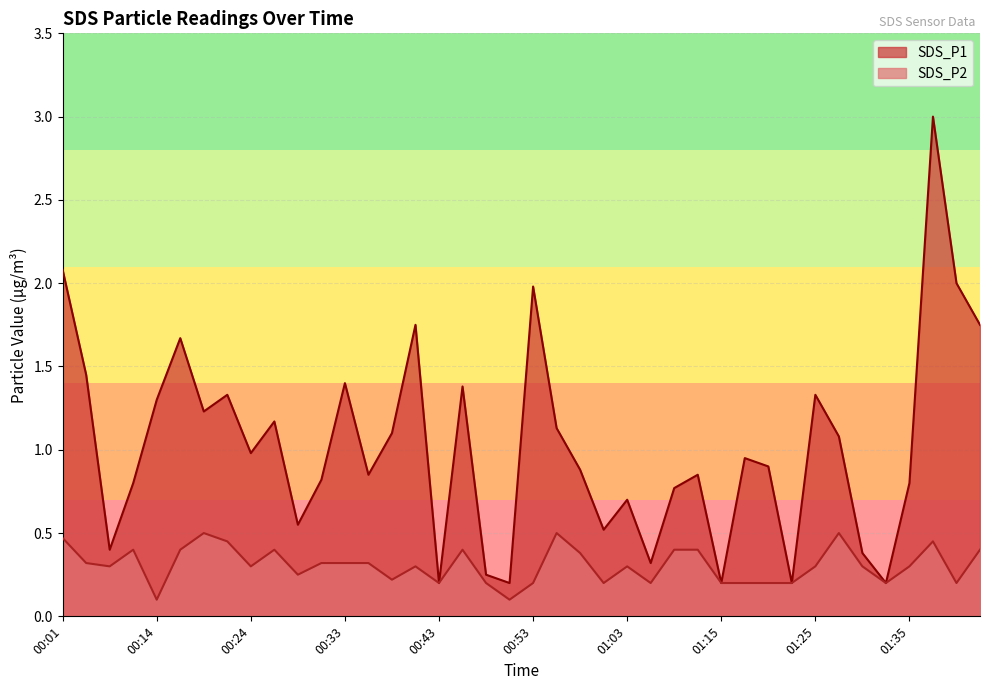

Between 00:28 and 00:53, which series saw the biggest shift?

SDS_P1